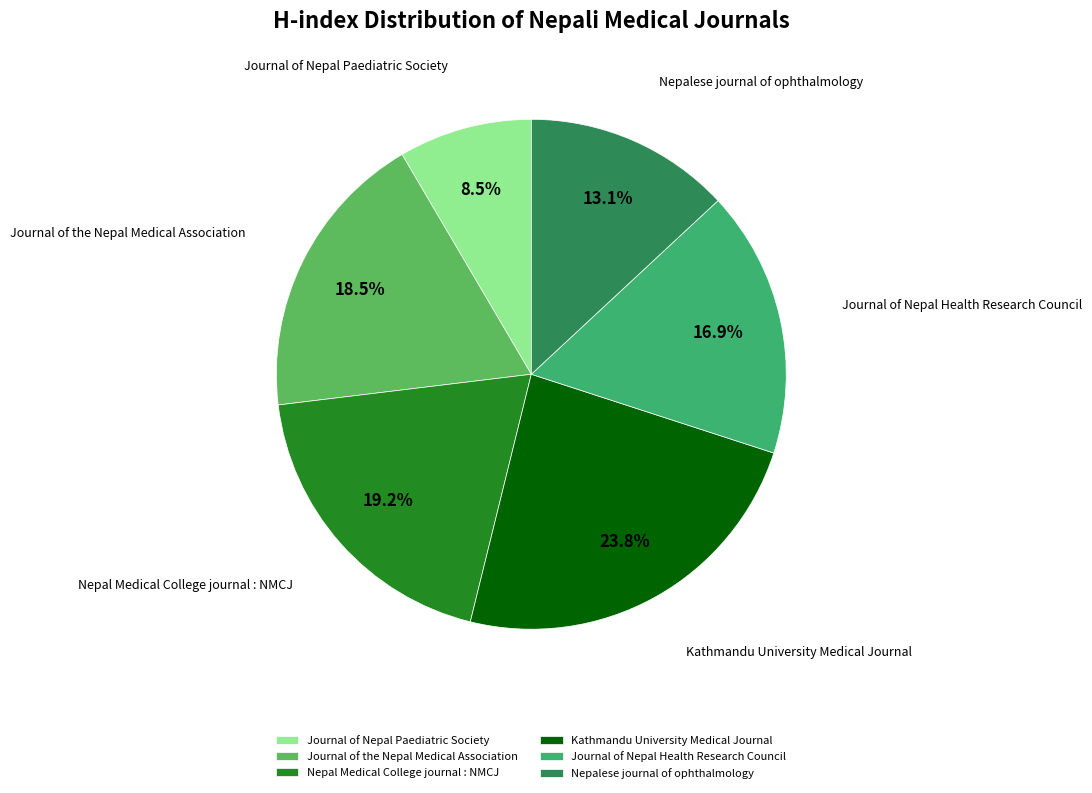

Which slice is the largest?

Kathmandu University Medical Journal